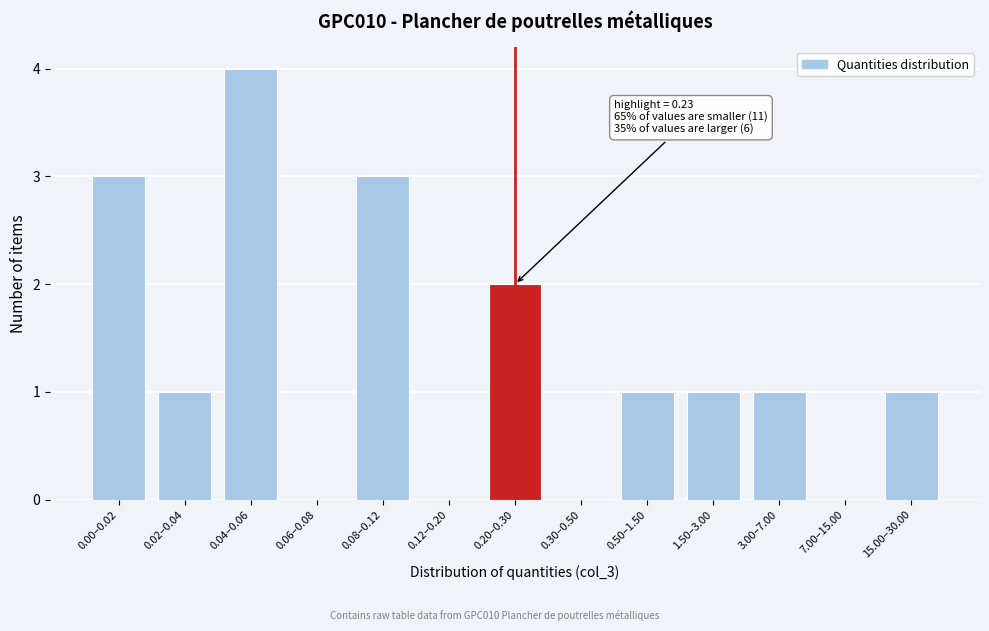

Reading left to right, what are all the values shown in this chart?

0.00–0.02=3	0.02–0.04=1	0.04–0.06=4	0.06–0.08=0	0.08–0.12=3	0.12–0.20=0	0.20–0.30=2	0.30–0.50=0	0.50–1.50=1	1.50–3.00=1	3.00–7.00=1	7.00–15.00=0	15.00–30.00=1